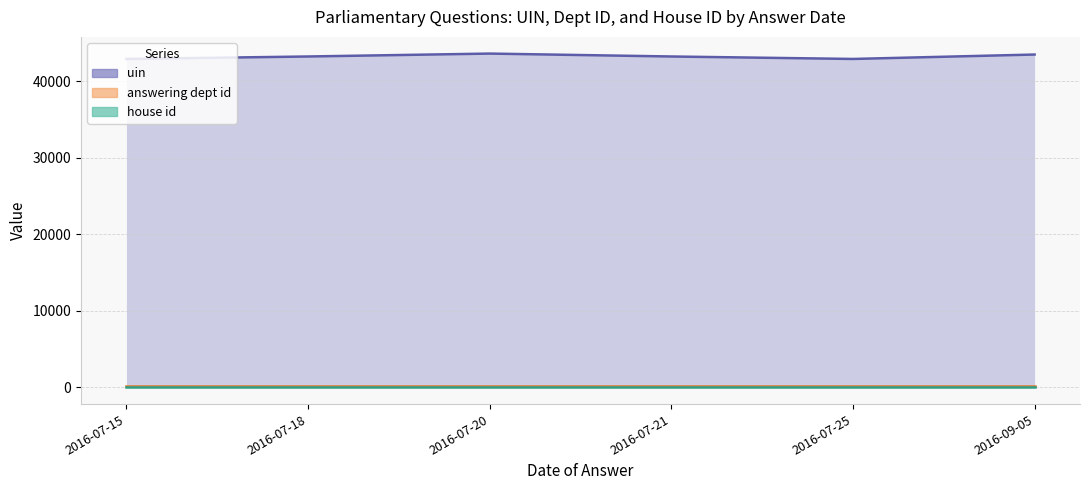

What is the maximum value for uin?

43602